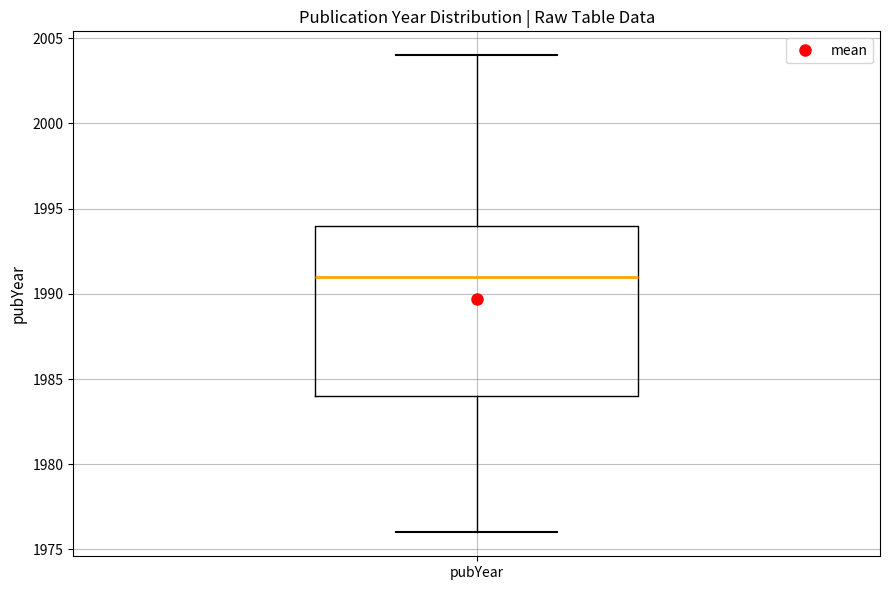

Transcribe this box plot: give where the median line is, the range the box spans, and where the two whiskers end, as read against the y-axis. The values are not printed on the chart, so give them approximately, as read against the axis.

median 1991, box 1984 to 1994, whiskers 1976 to 2004